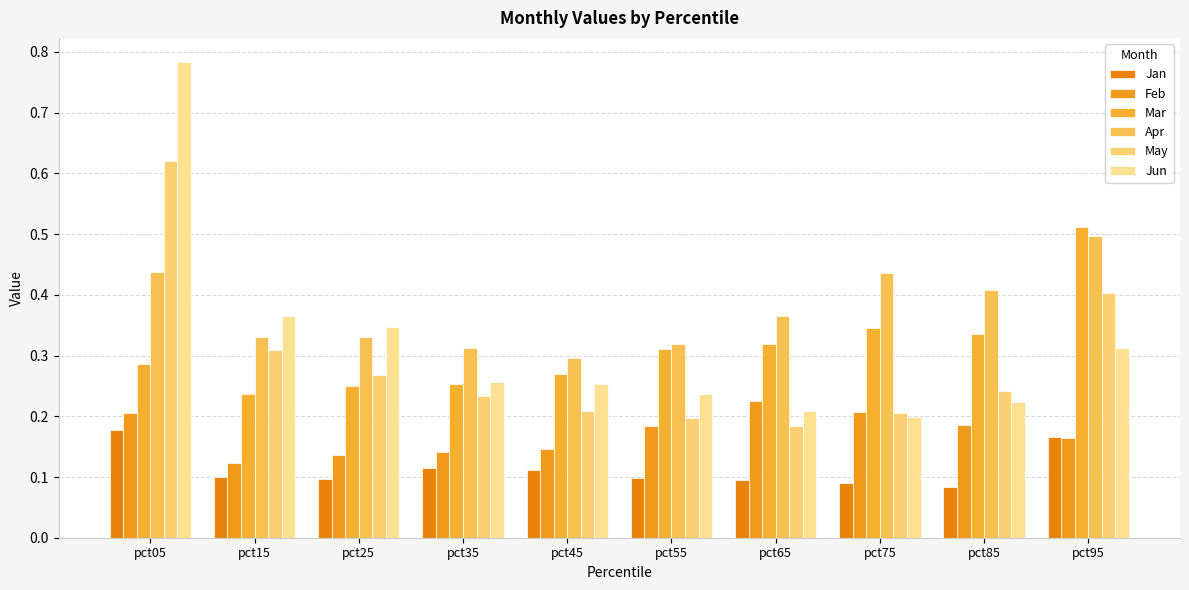

What is the approximate value of Jun at pct05?

0.8